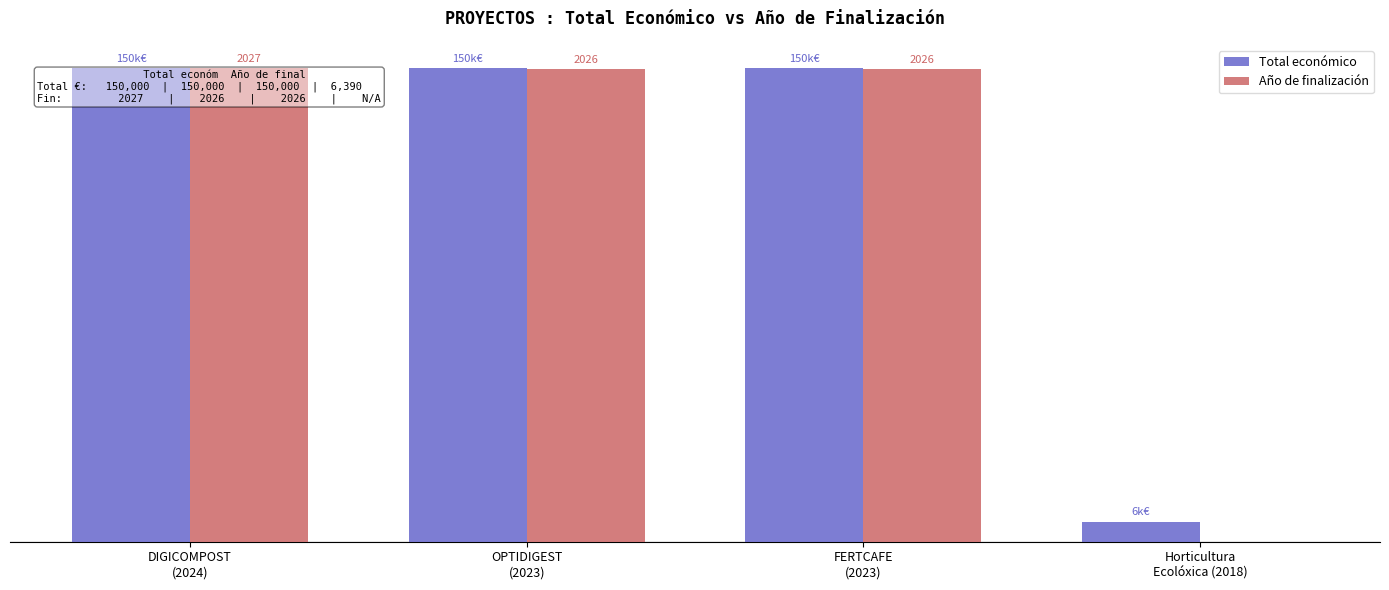

Are the bars horizontal?

No